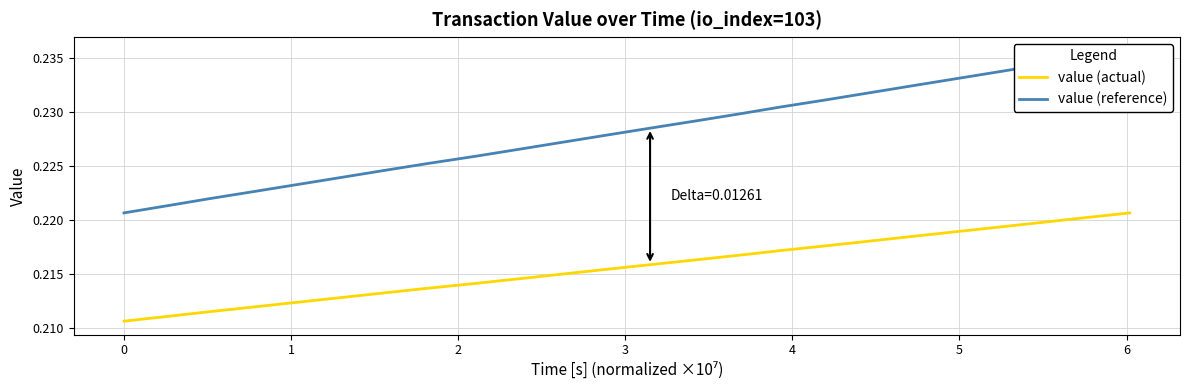

True or false: value (reference) and value (actual) intersect in this chart.

False